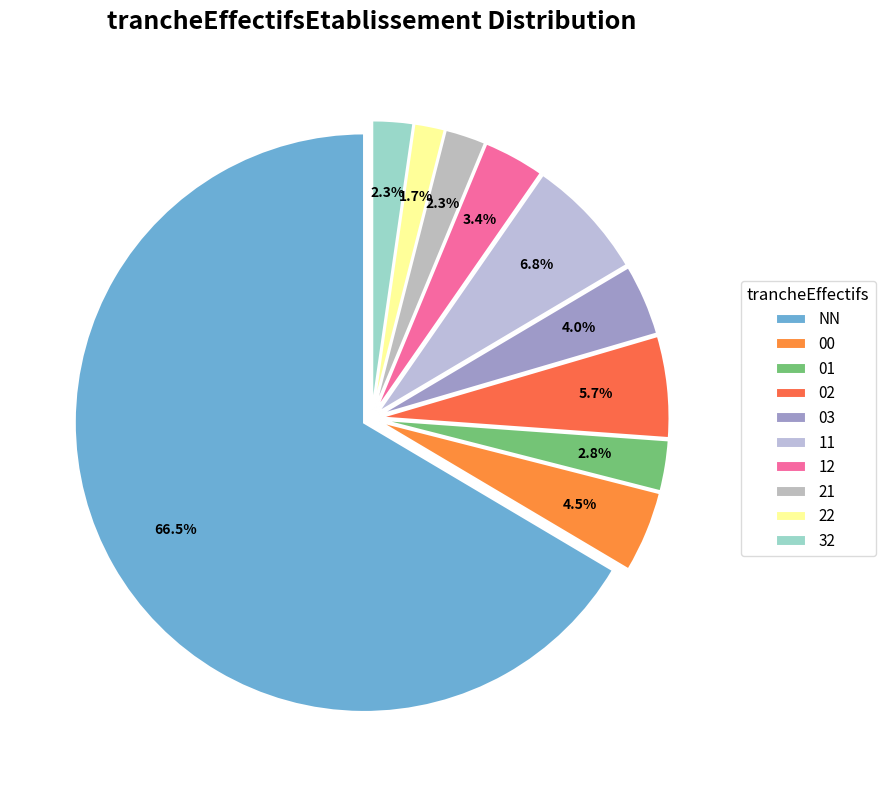

How many segments does this pie chart have?

10